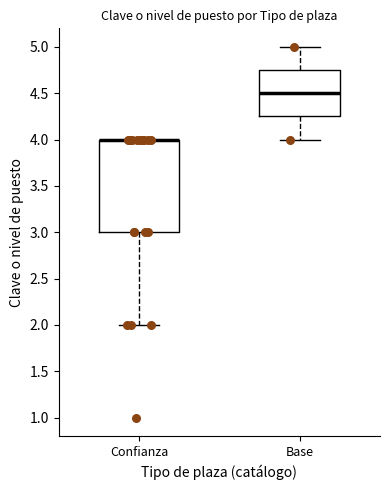

Which box is the tallest, from its lower edge to its upper edge?

Confianza